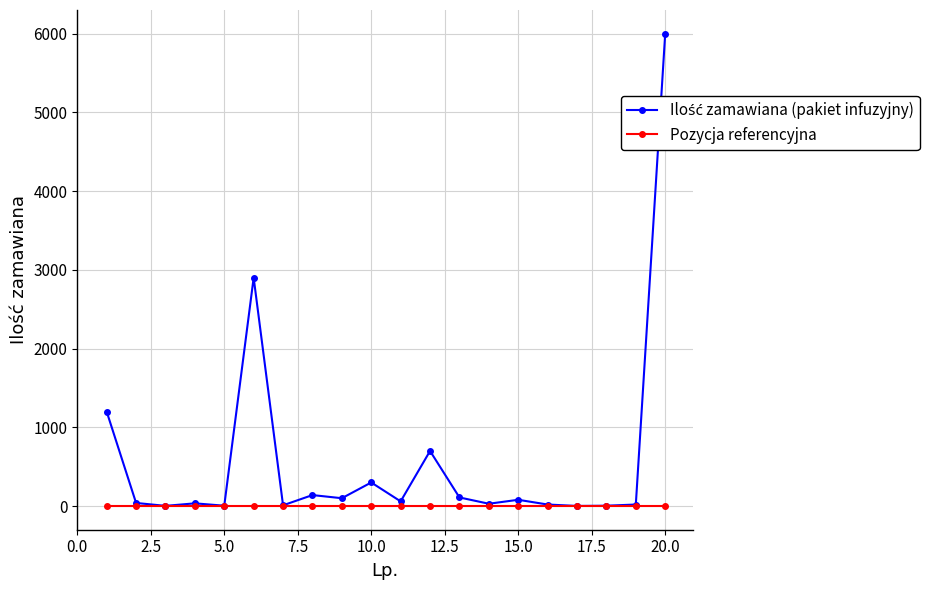

What is the average value of the Ilość zamawiana (pakiet infuzyjny) series?

588